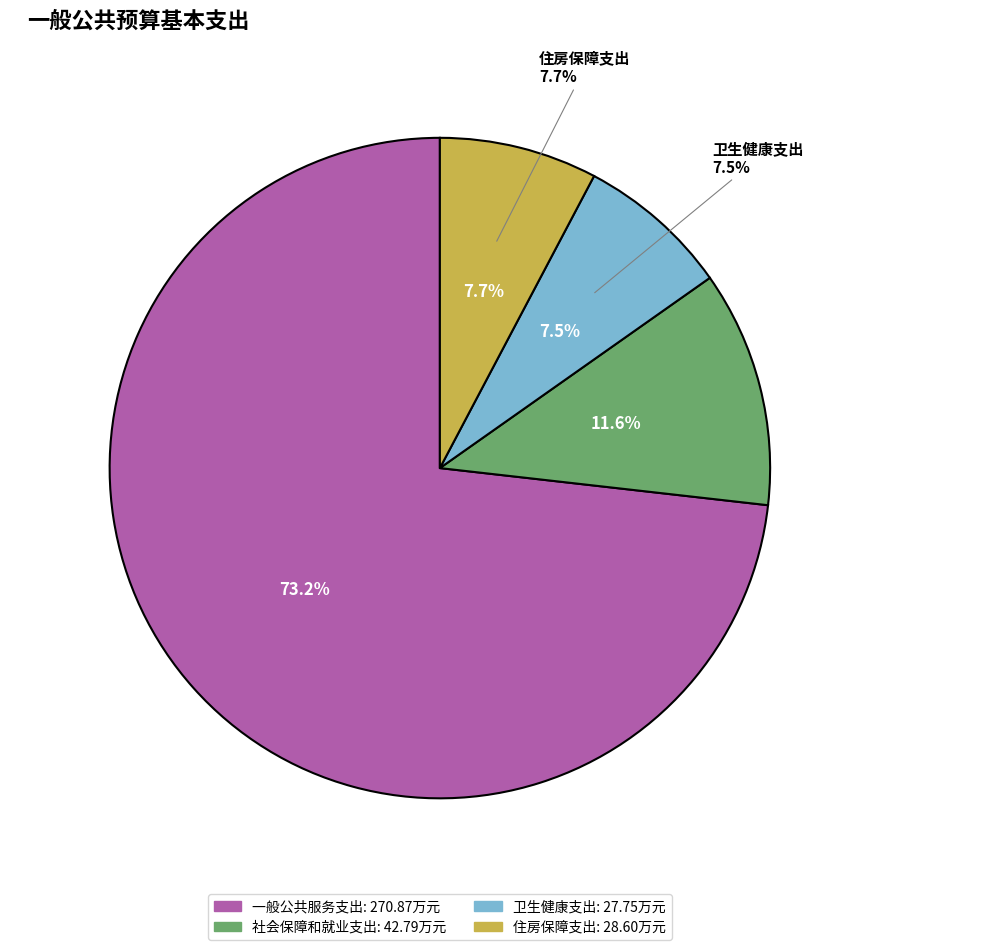

What is the ratio of the value at 社会保障和就业支出 to the value at 住房保障支出?

1.5